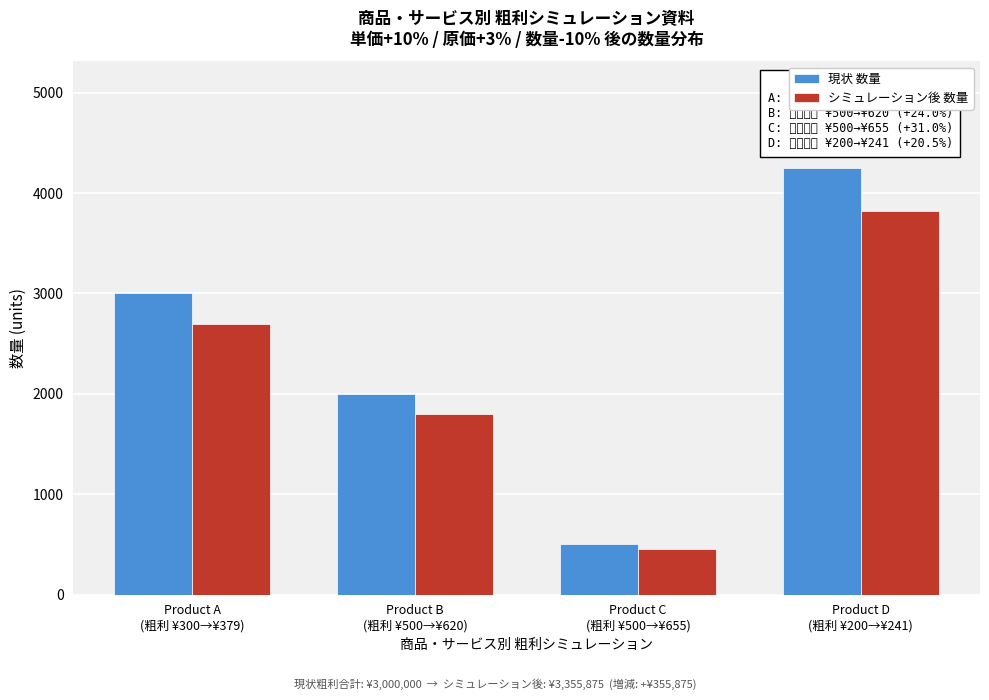

Reading left to right, extract all data points from this chart.

現状 数量: 3000	2000	500	4250
シミュレーション後 数量: 2700	1800	450	3825